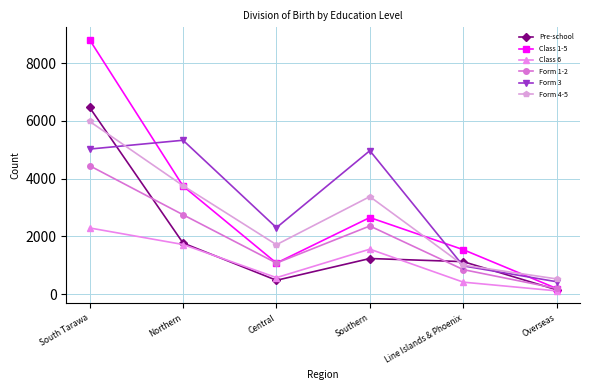

Reading left to right, list all the values displayed in this chart.

Pre-school: South Tarawa=6462	Northern=1770	Central=480	Southern=1234	Line Islands & Phoenix=1126	Overseas=152
Class 1-5: South Tarawa=8804	Northern=3742	Central=1077	Southern=2652	Line Islands & Phoenix=1540	Overseas=196
Class 6: South Tarawa=2292	Northern=1719	Central=572	Southern=1558	Line Islands & Phoenix=416	Overseas=114
Form 1-2: South Tarawa=4446	Northern=2749	Central=1076	Southern=2360	Line Islands & Phoenix=850	Overseas=198
Form 3: South Tarawa=5022	Northern=5327	Central=2301	Southern=4966	Line Islands & Phoenix=978	Overseas=431
Form 4-5: South Tarawa=5980	Northern=3755	Central=1712	Southern=3377	Line Islands & Phoenix=1006	Overseas=528